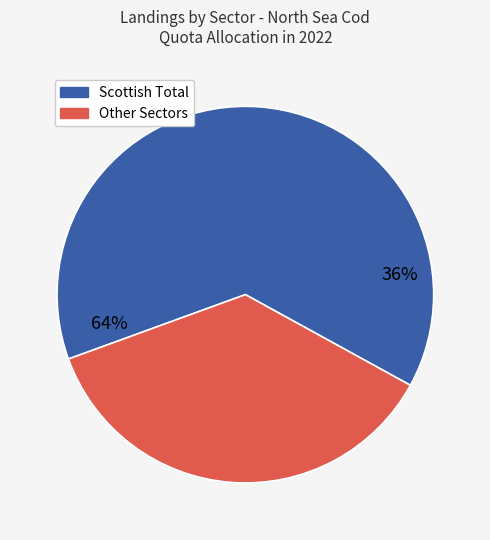

What is the largest slice in the pie chart?

Scottish Total